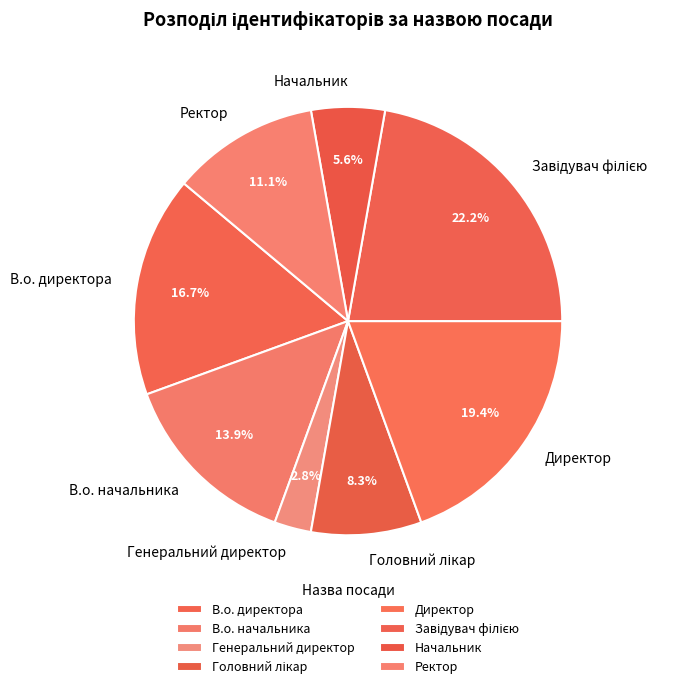

True or false: Директор accounts for 19% of the total.

True